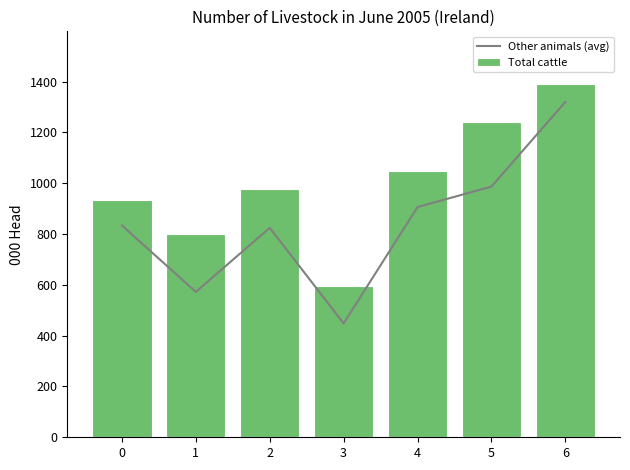

True or false: Total cattle has a value of 1556.6 at 0.

False